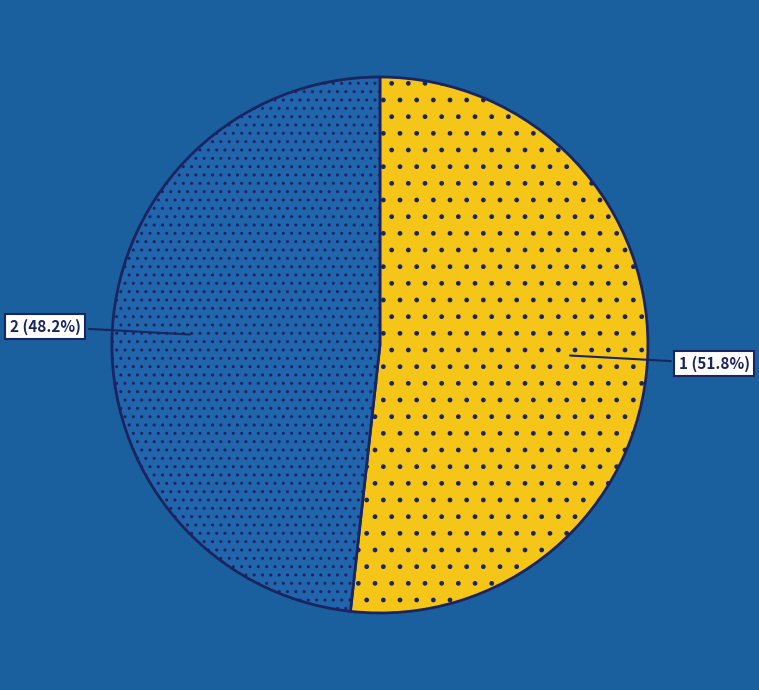

How many segments does this pie chart have?

2